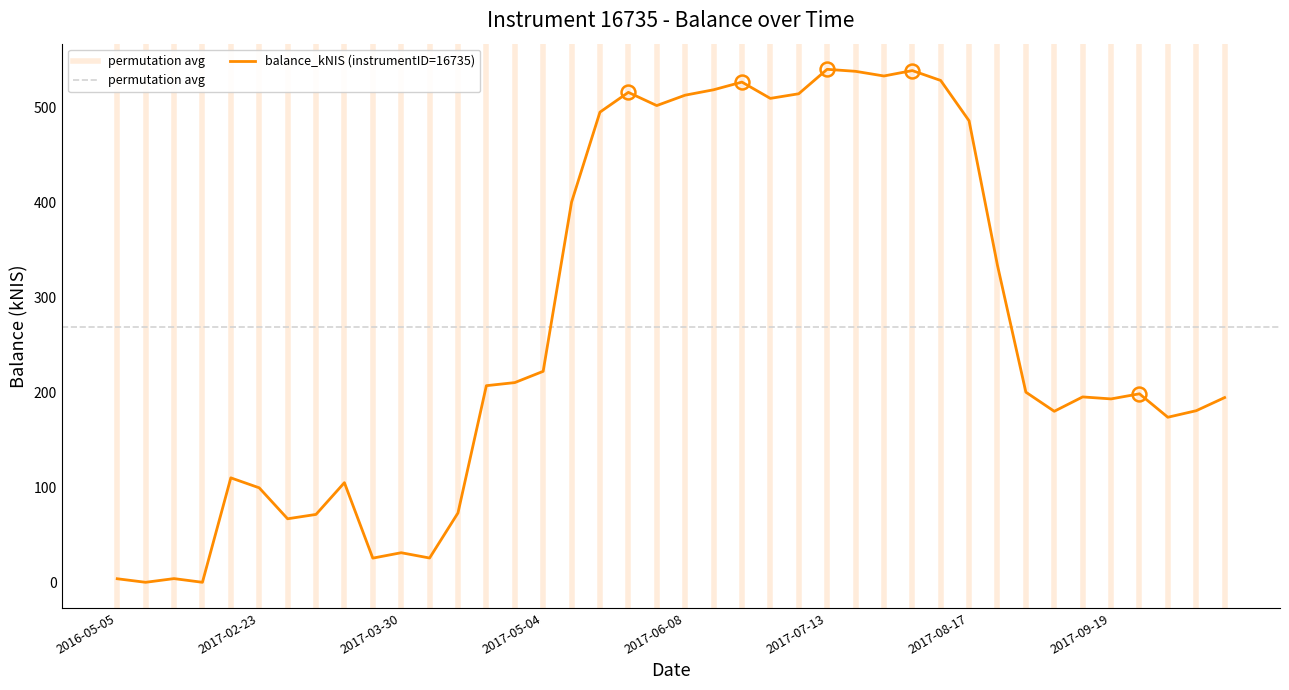

Does the chart display data point markers on the line(s)?

No